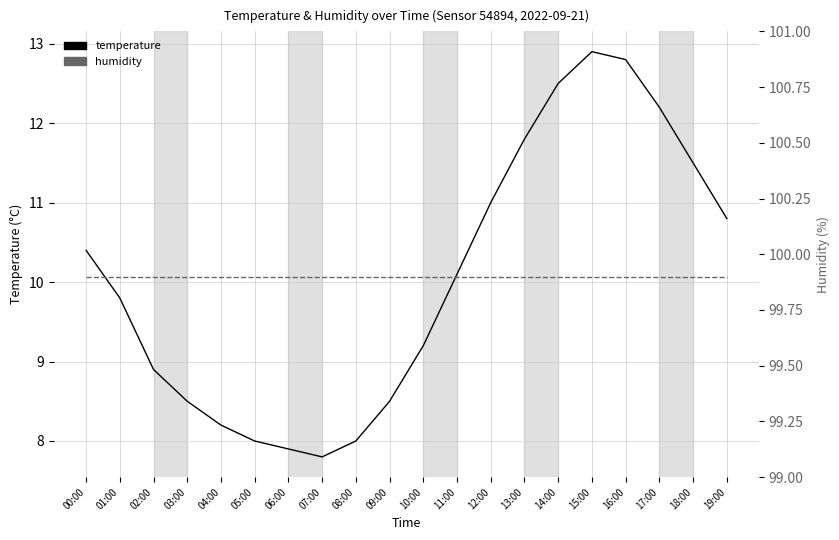

What is the difference between the highest and lowest values at 04:00?

91.7